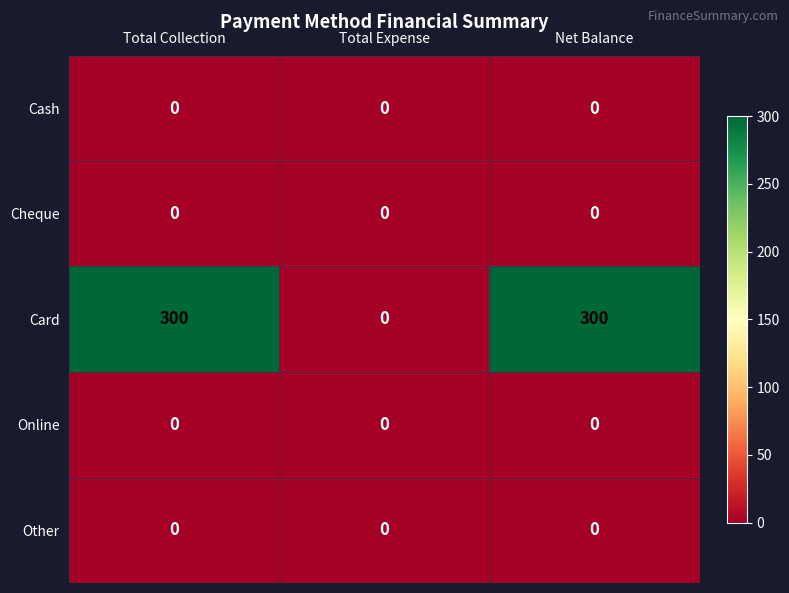

Which series has the largest range (max minus min)?

Card